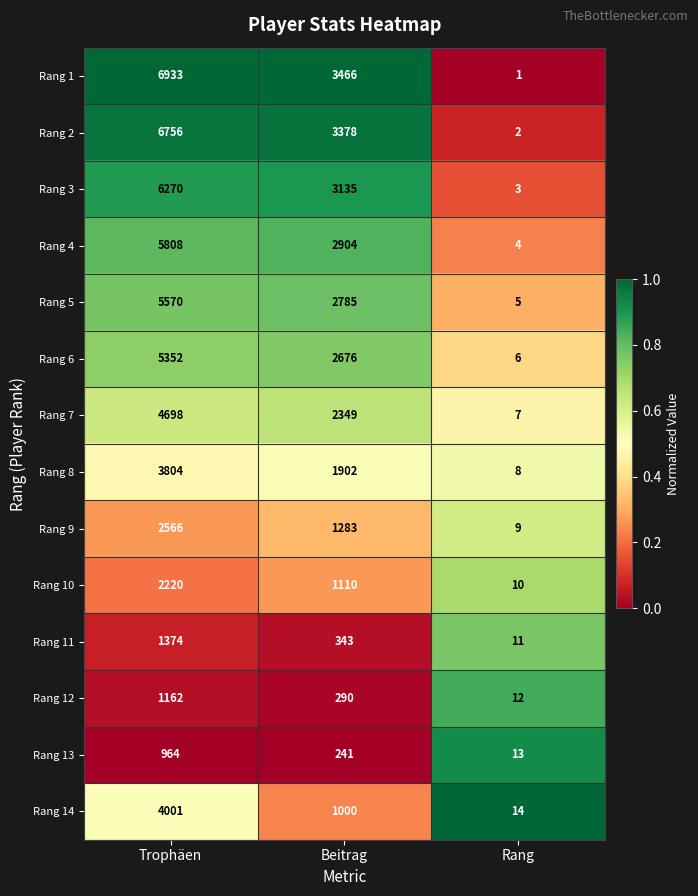

What is the difference between the Rang 12 values at Beitrag and Trophäen?

872